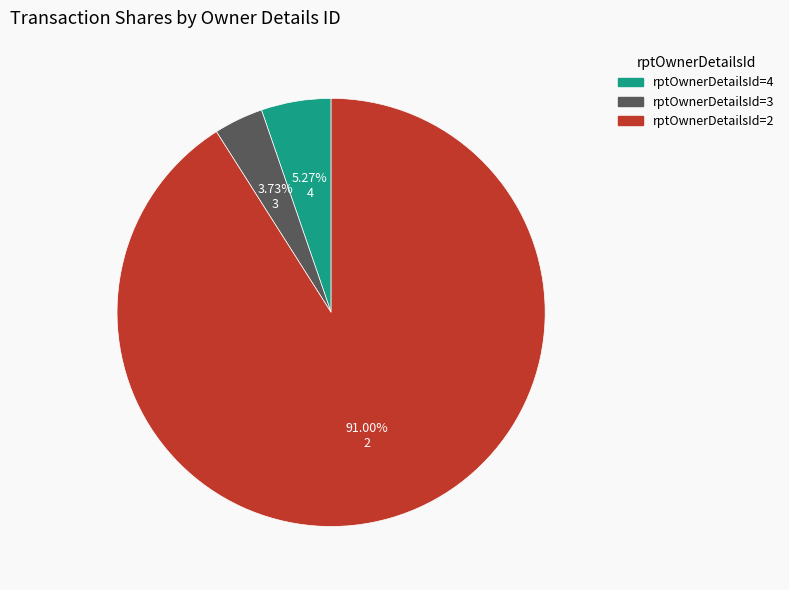

How many segments does this pie chart have?

3